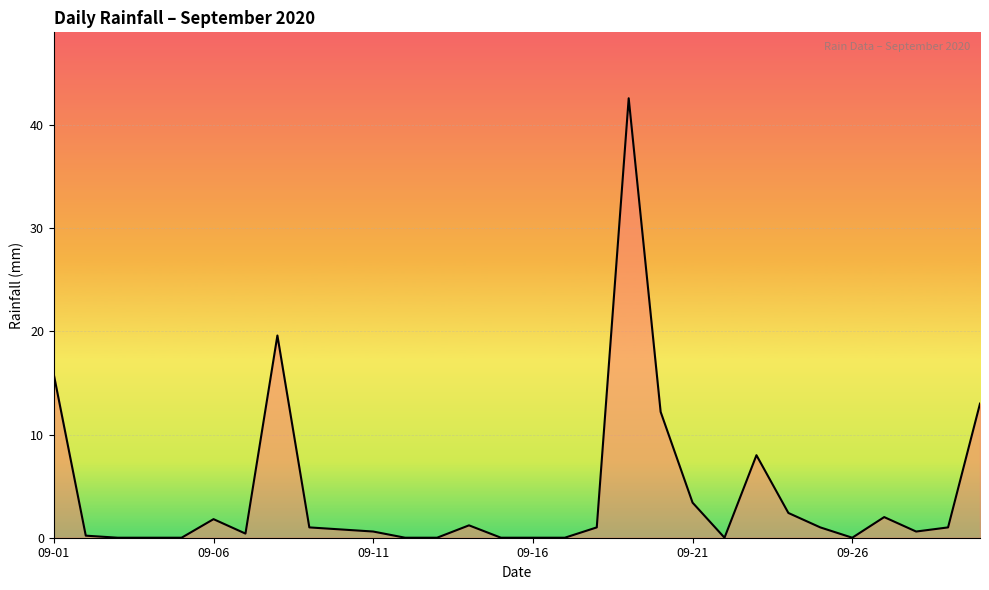

What is the greatest value displayed?

42.6